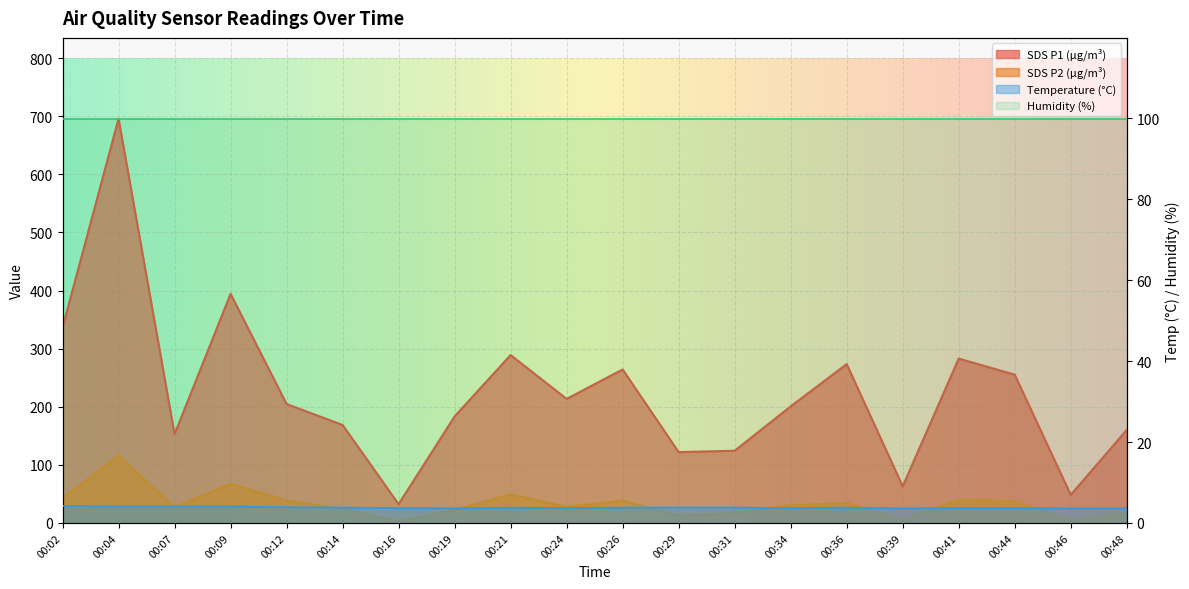

How many interior local valleys does the SDS_P1 series have?

6